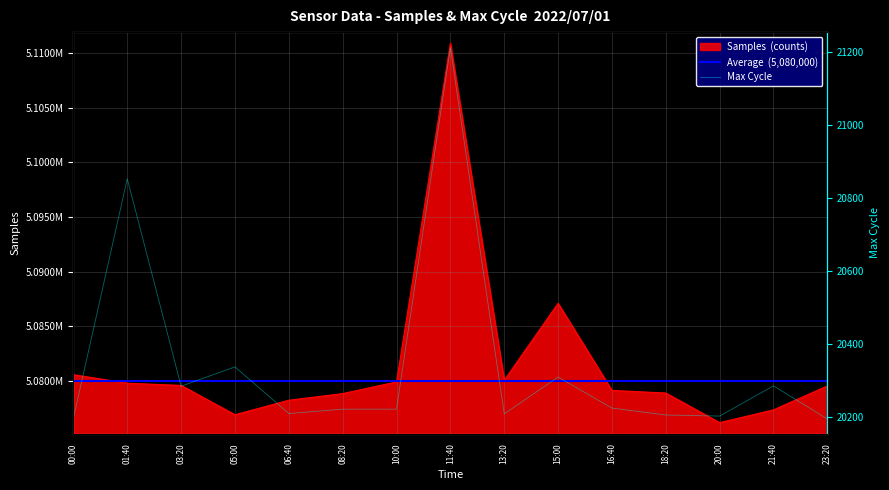

What is the sum of the Samples values at 03:20 and 21:40?

10156904